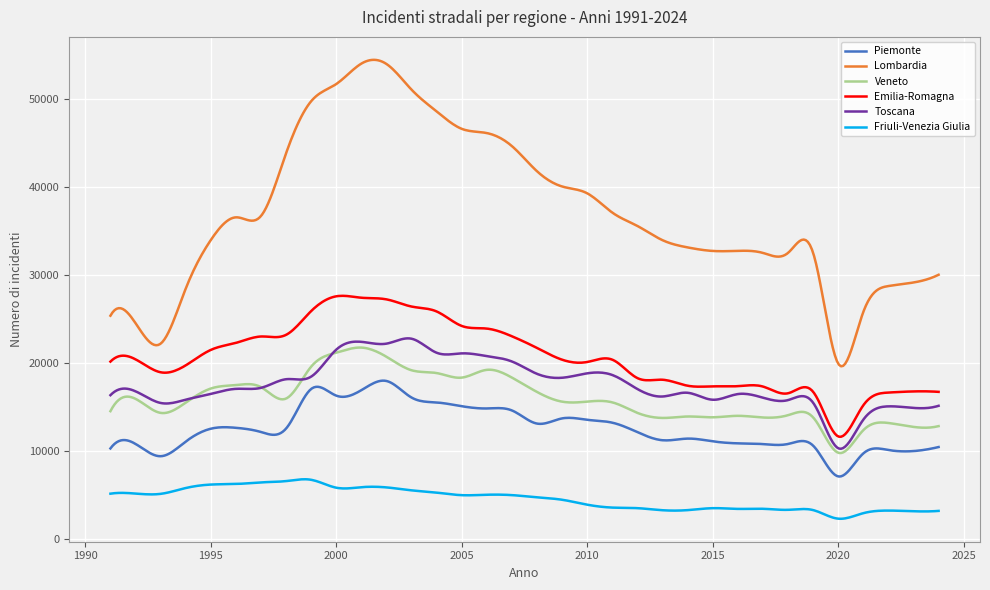

What is the sum of all Friuli-Venezia Giulia values?

1845528.8